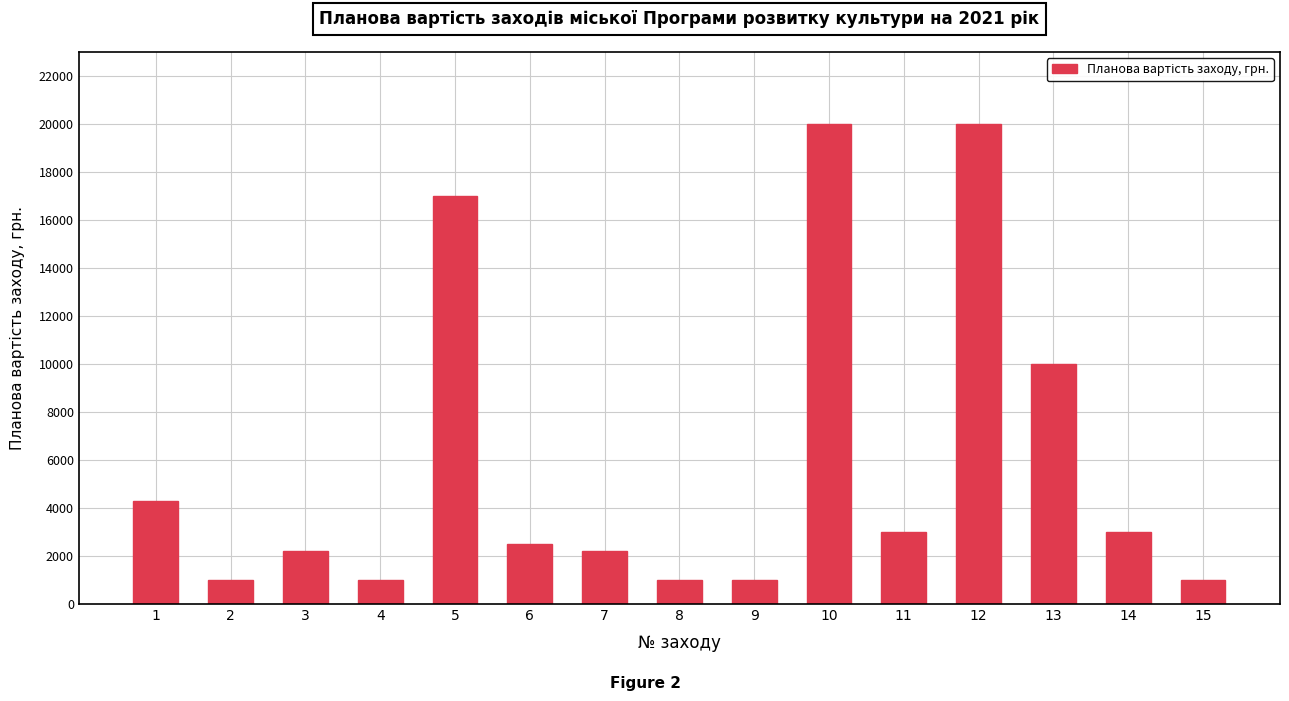

Which has a higher value, 8 or 6?

6